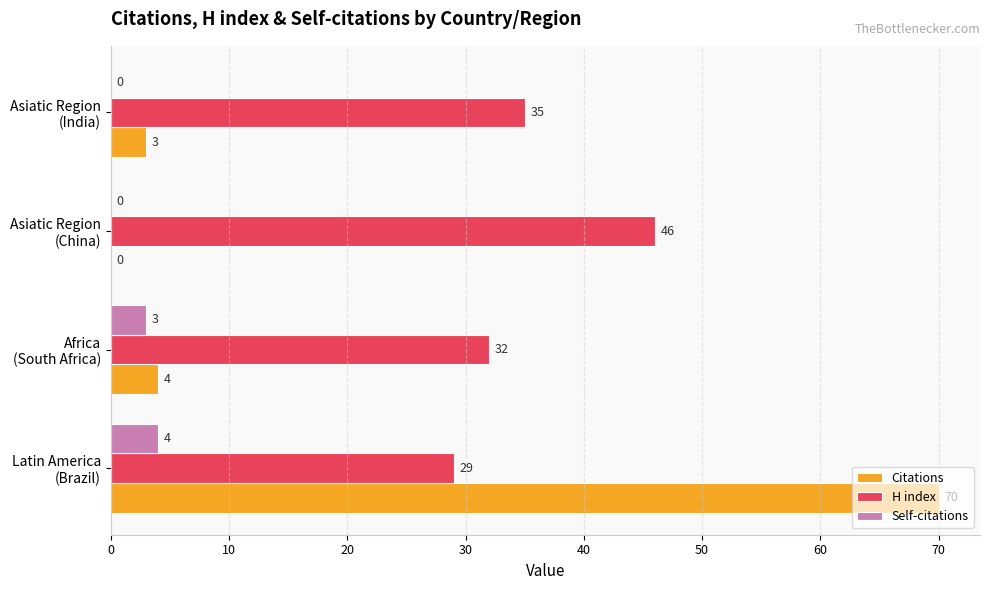

Which series has the largest total across all categories?

H index